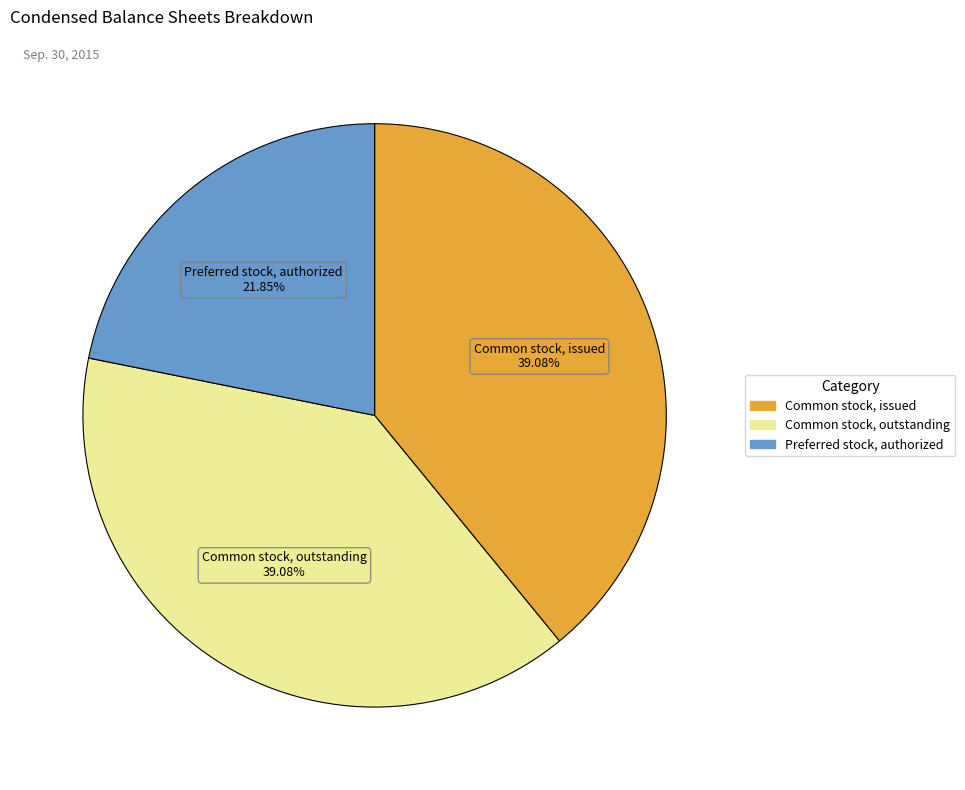

How many segments does this pie chart have?

3